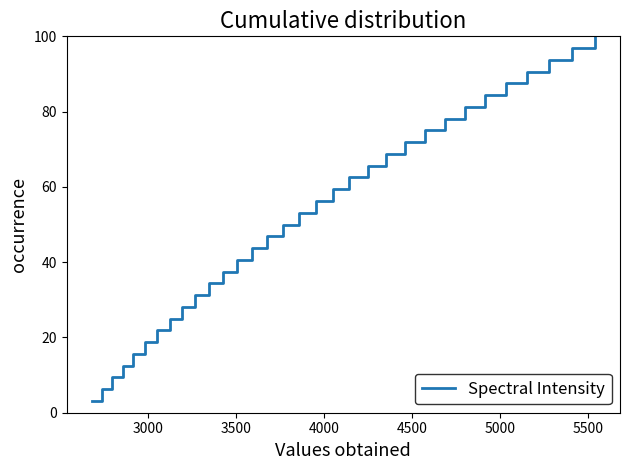

Does the chart have visible grid lines?

No